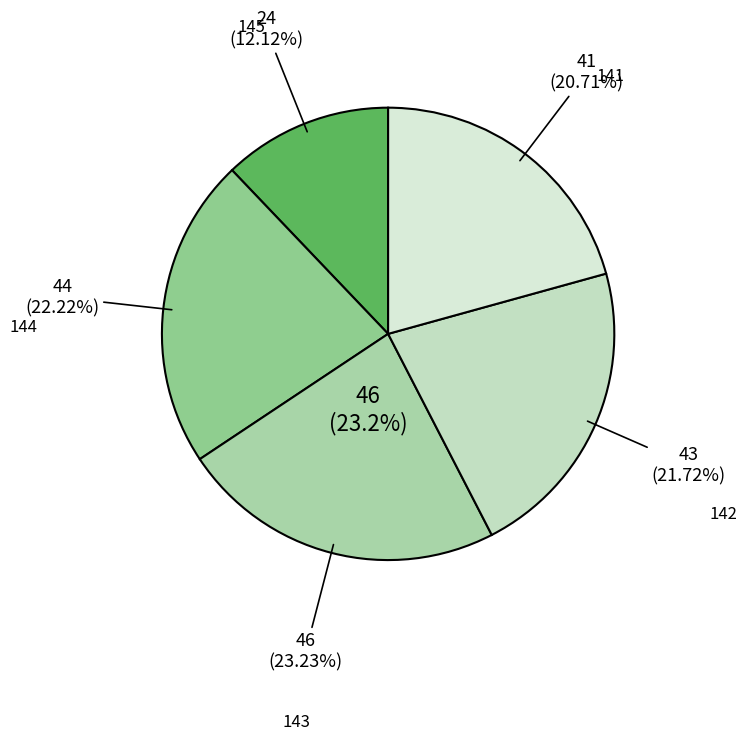

To the nearest percent, what portion does 143 represent?

23%